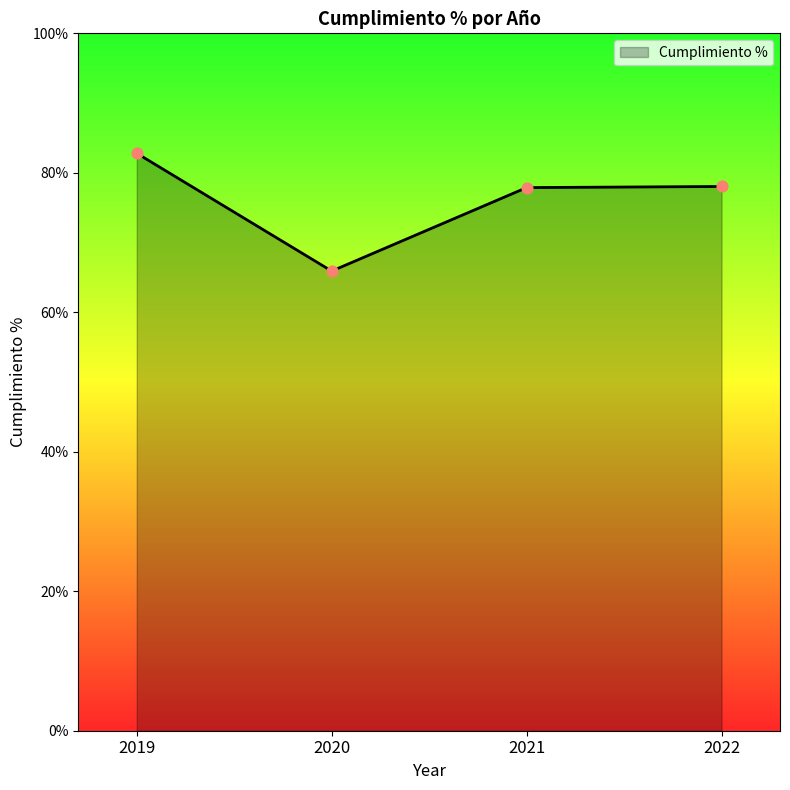

What is the ratio of the value at 2021 to the value at 2022?

1.0